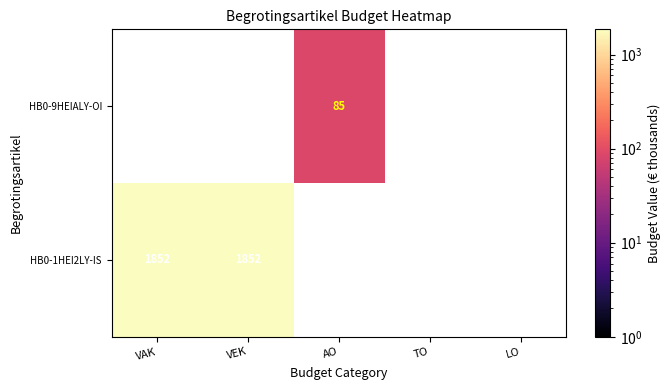

The HB0-9HEIALY-OI series shows 53 at AO. True or false?

False